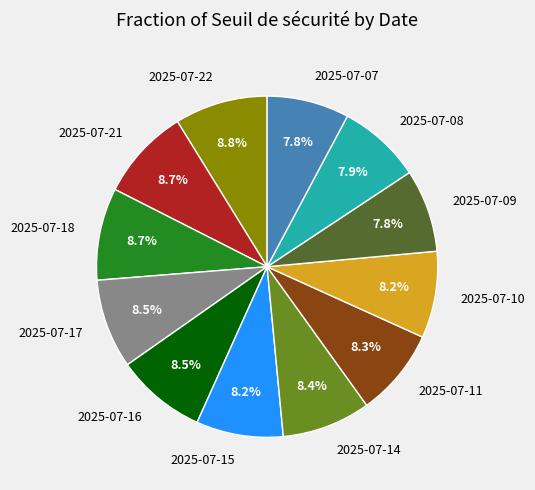

To the nearest percent, what is the combined percentage of 2025-07-22 and 2025-07-15?

17%